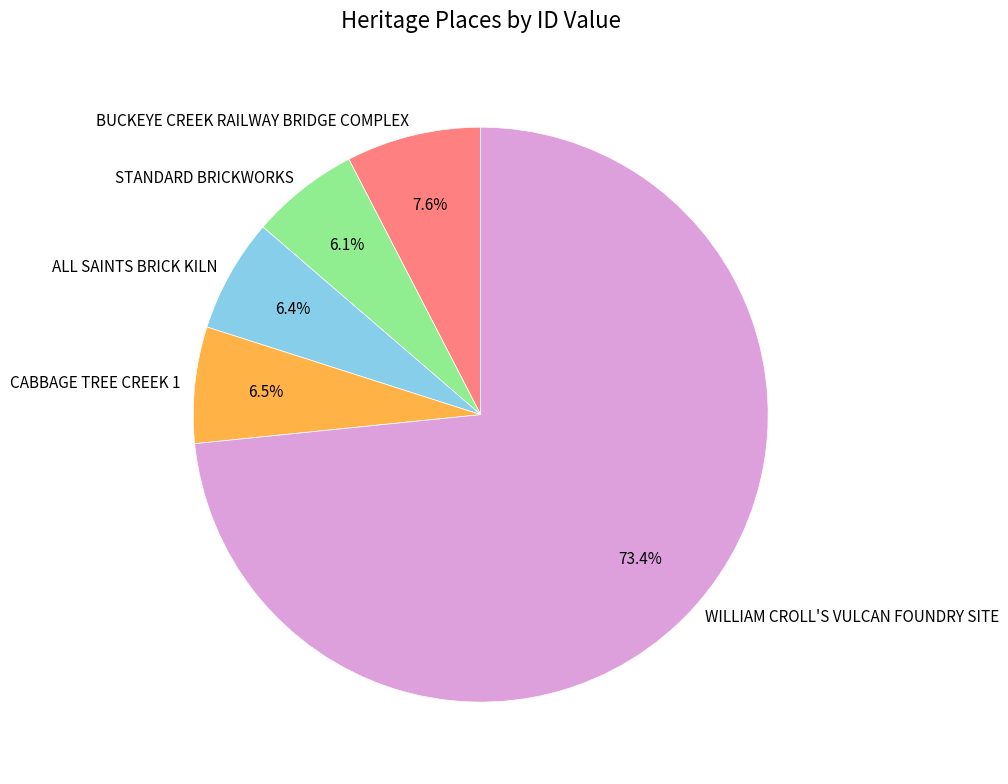

Is the sum of ALL SAINTS BRICK KILN and WILLIAM CROLL'S VULCAN FOUNDRY SITE greater than half?

Yes